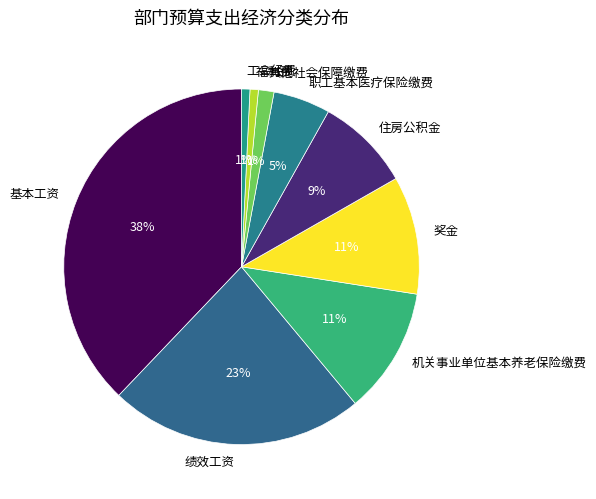

Is there a majority slice in this chart?

No